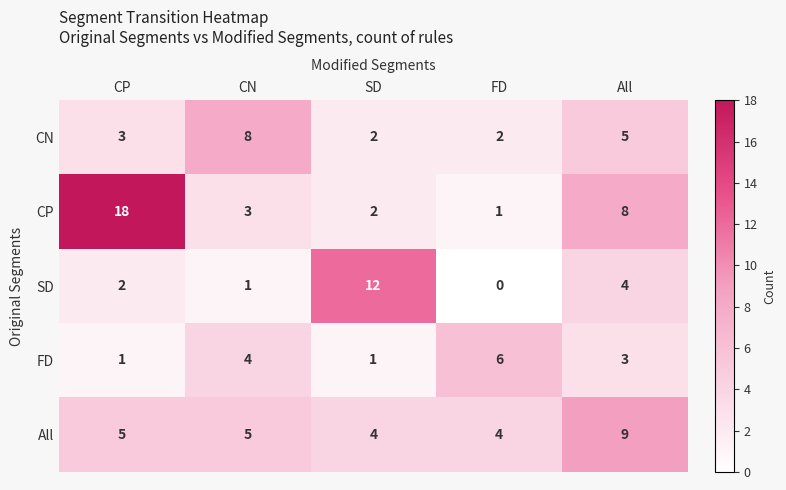

Rank the series by their maximum value, from highest to lowest.

CP, SD, All, CN, FD